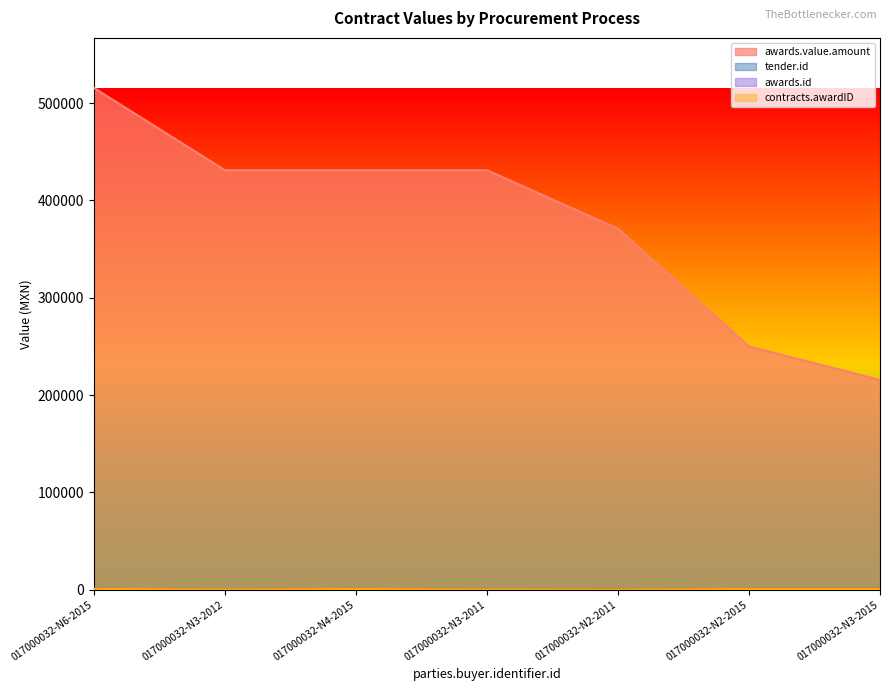

Between 017000032-N6-2015 and 017000032-N2-2011, which series saw the biggest shift?

awards.value.amount